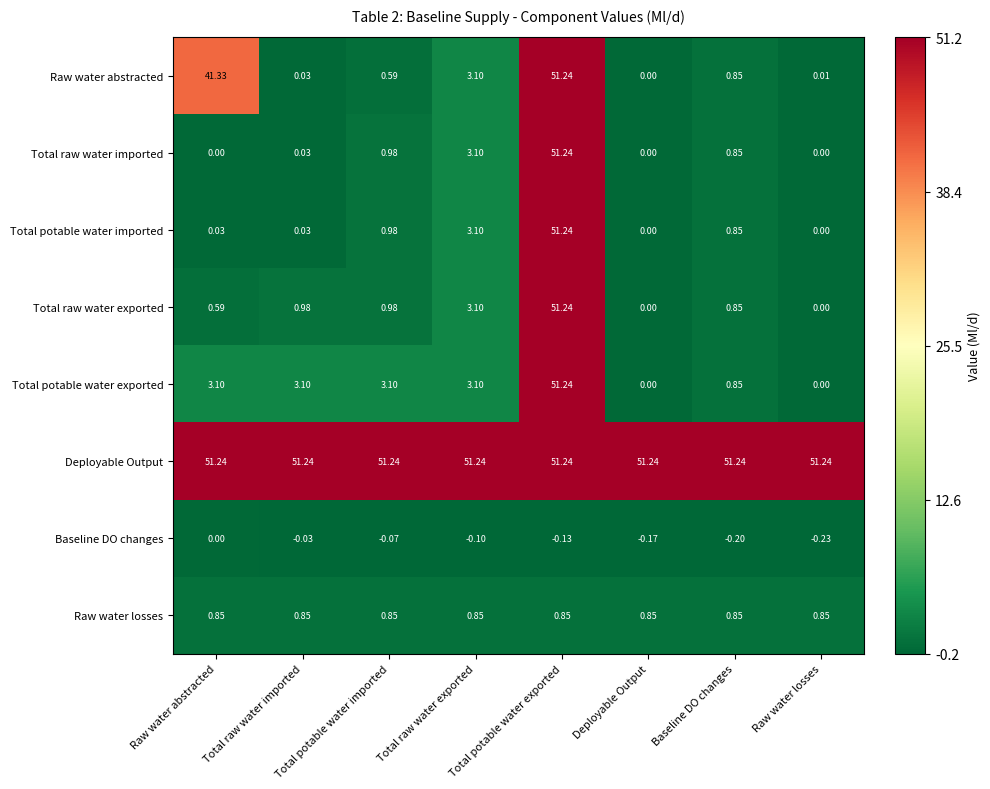

What is the difference between the highest and lowest values at Total potable water imported?

51.3